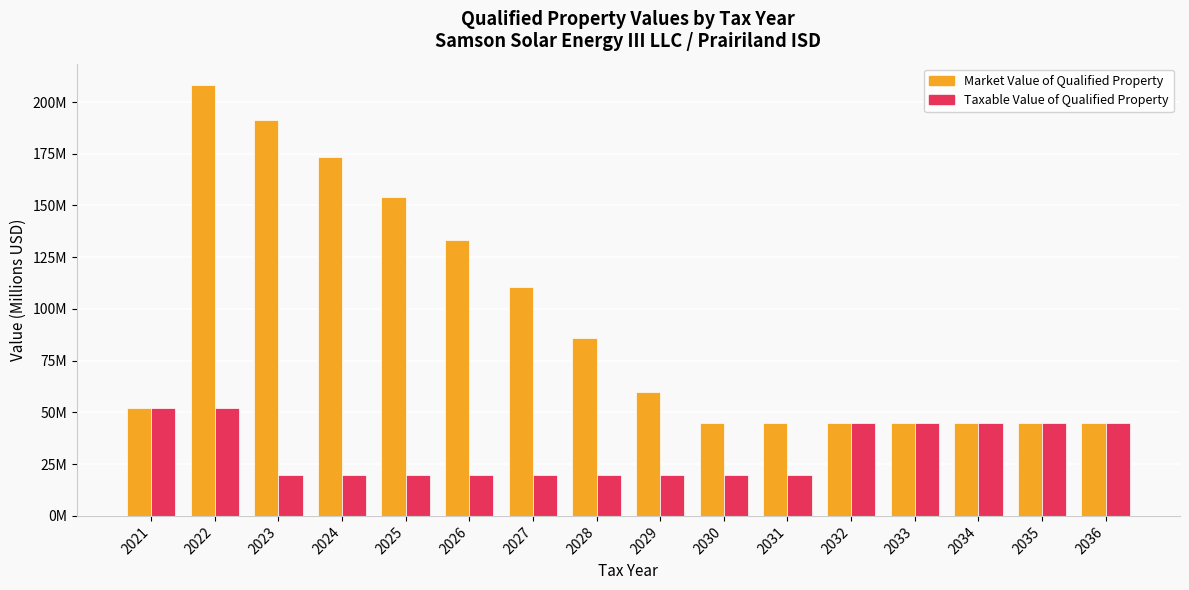

Is the value of Market Value of Qualified Property at 2024 greater than the value of Taxable Value of Qualified Property at 2025?

Yes